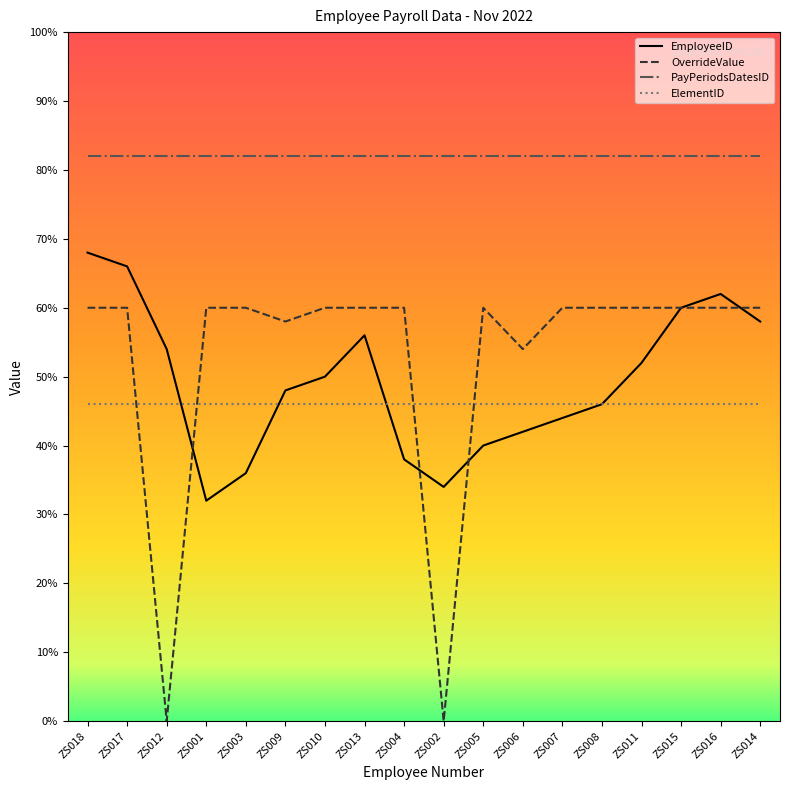

Does the chart have visible grid lines?

No